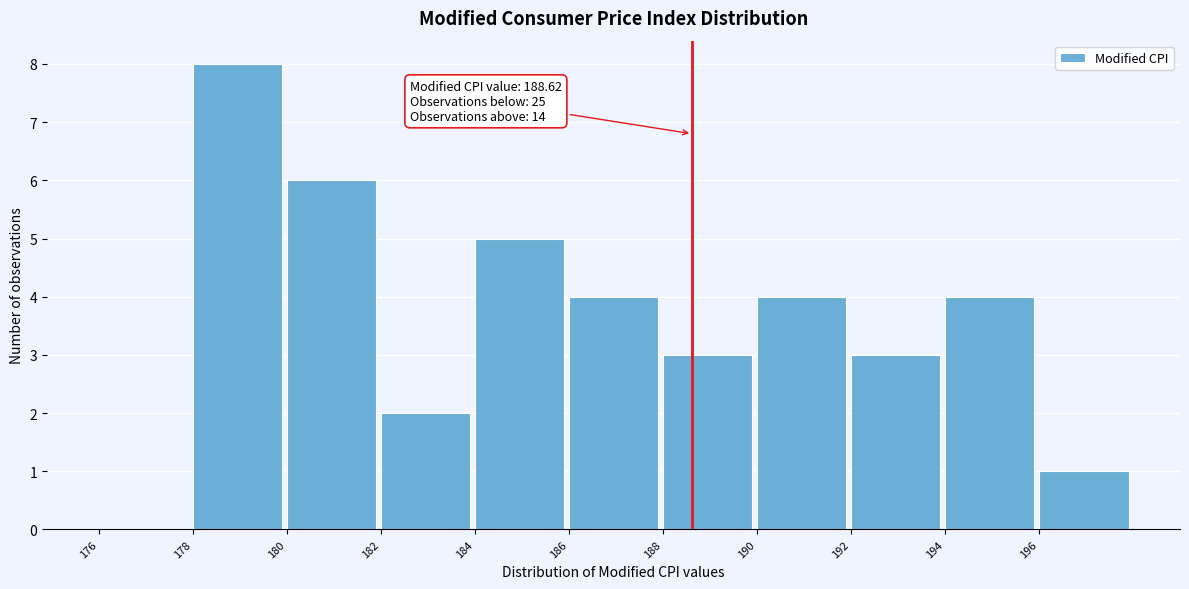

Which range on the x-axis has the tallest bar?

178 to 180